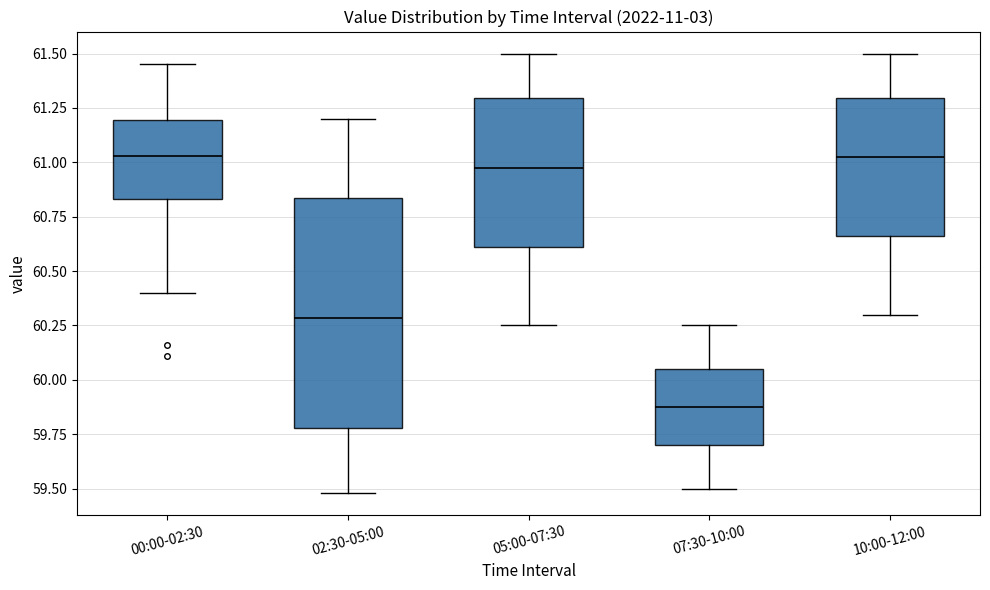

Reading left to right, transcribe this box plot: for each box, give where its median line is, the range the box spans, and where its two whiskers end, as read against the y-axis. The values are not printed on the chart, so give them approximately, as read against the axis.

00:00-02:30: median 61.05, box 60.85 to 61.20, whiskers 60.40 to 61.45
02:30-05:00: median 60.30, box 59.80 to 60.85, whiskers 59.50 to 61.20
05:00-07:30: median 61.00, box 60.60 to 61.30, whiskers 60.25 to 61.50
07:30-10:00: median 59.90, box 59.70 to 60.05, whiskers 59.50 to 60.25
10:00-12:00: median 61.05, box 60.65 to 61.30, whiskers 60.30 to 61.50